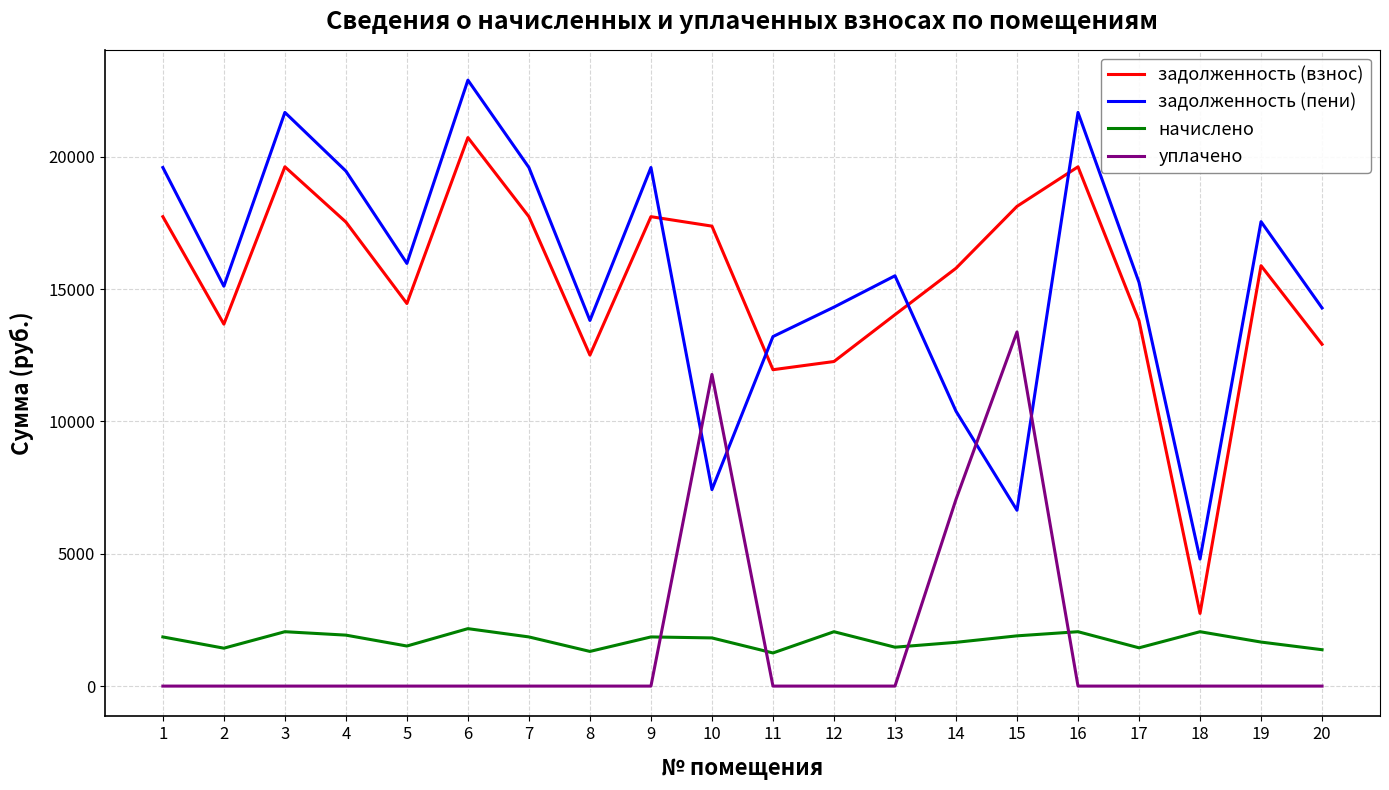

Rank the series at 10 from lowest to highest value.

начислено, задолженность (пени), уплачено, задолженность (взнос)